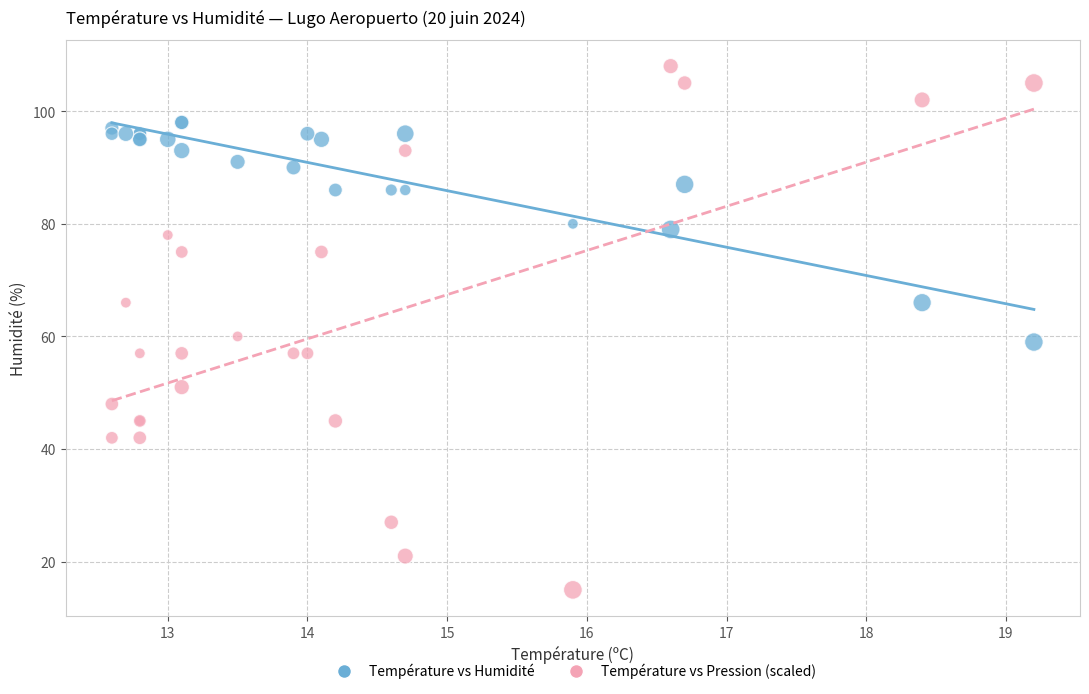

Which series contains the lowest Y value?

Température vs Pression (scaled)